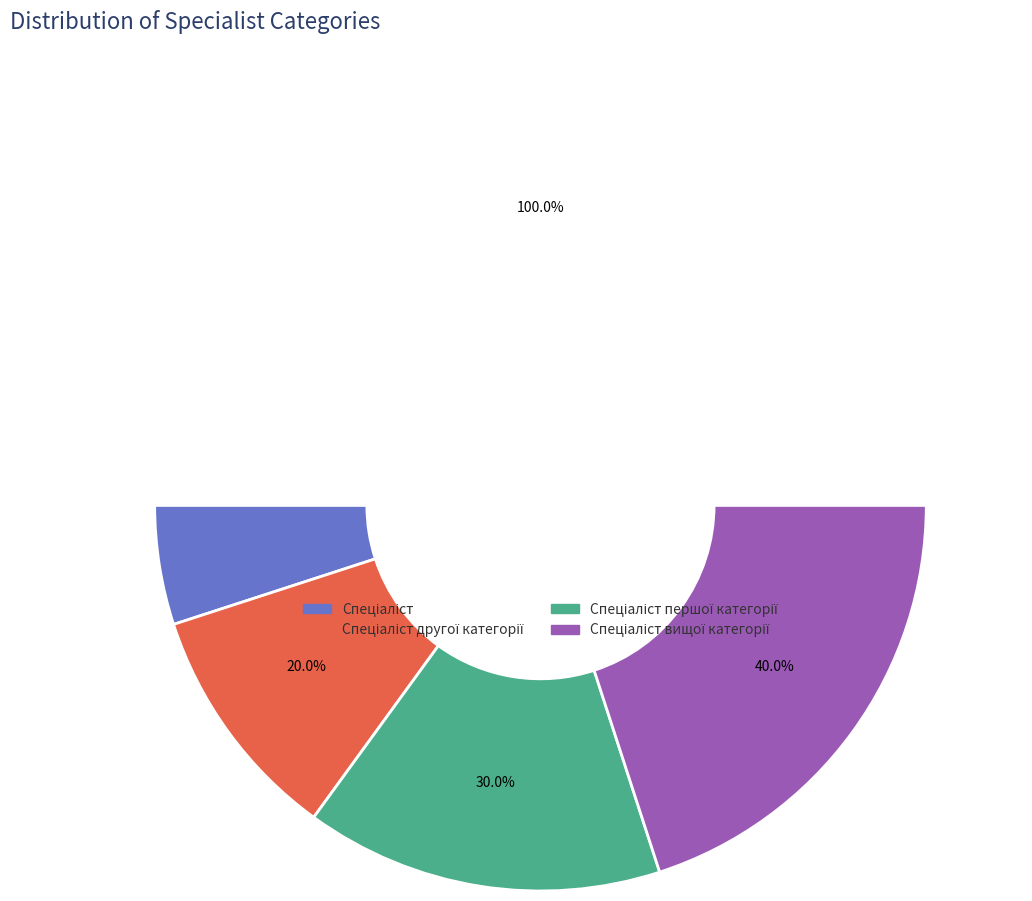

How many slices are in this pie chart?

4